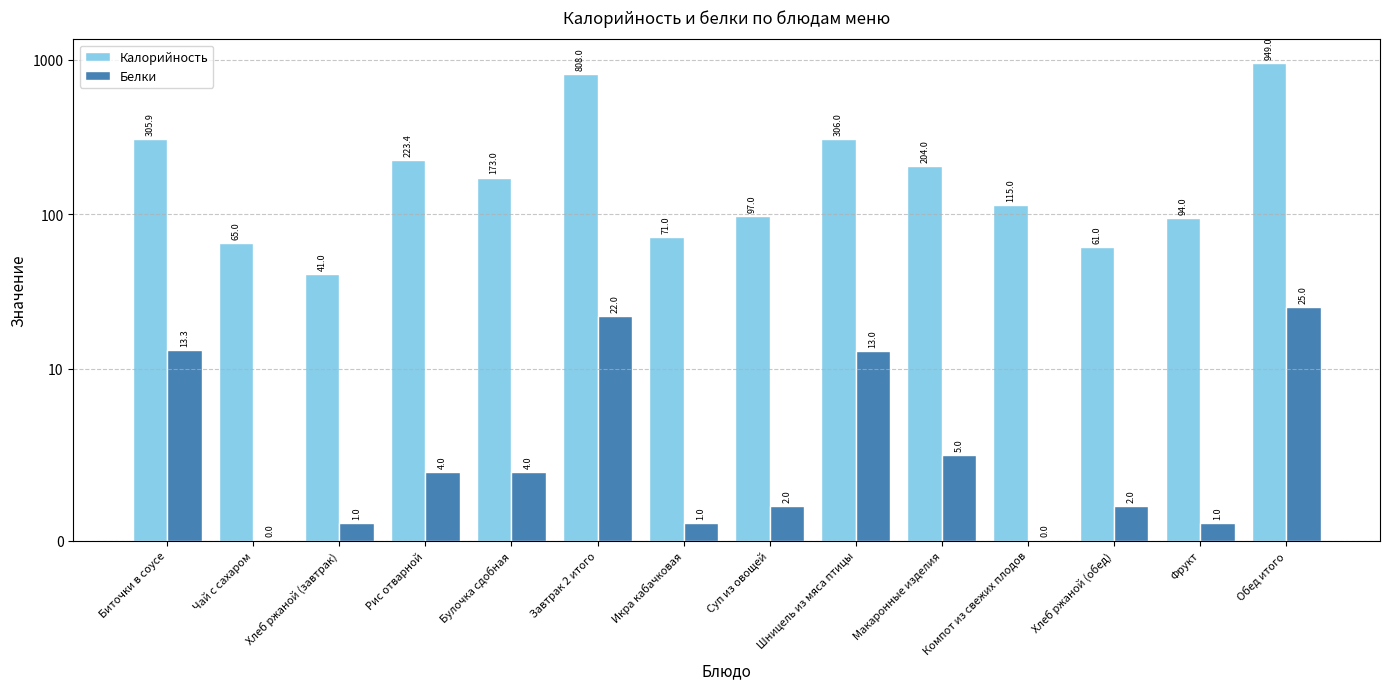

Where is Калорийность nearest to the value 495?

Шницель из мяса птицы